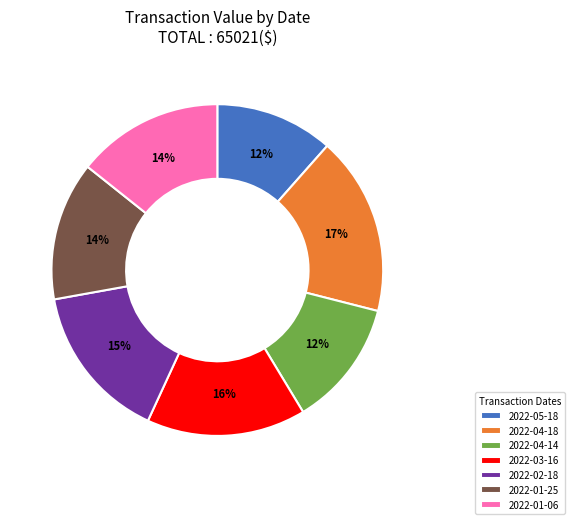

Which has a higher value, 2022-04-18 or 2022-04-14?

2022-04-18